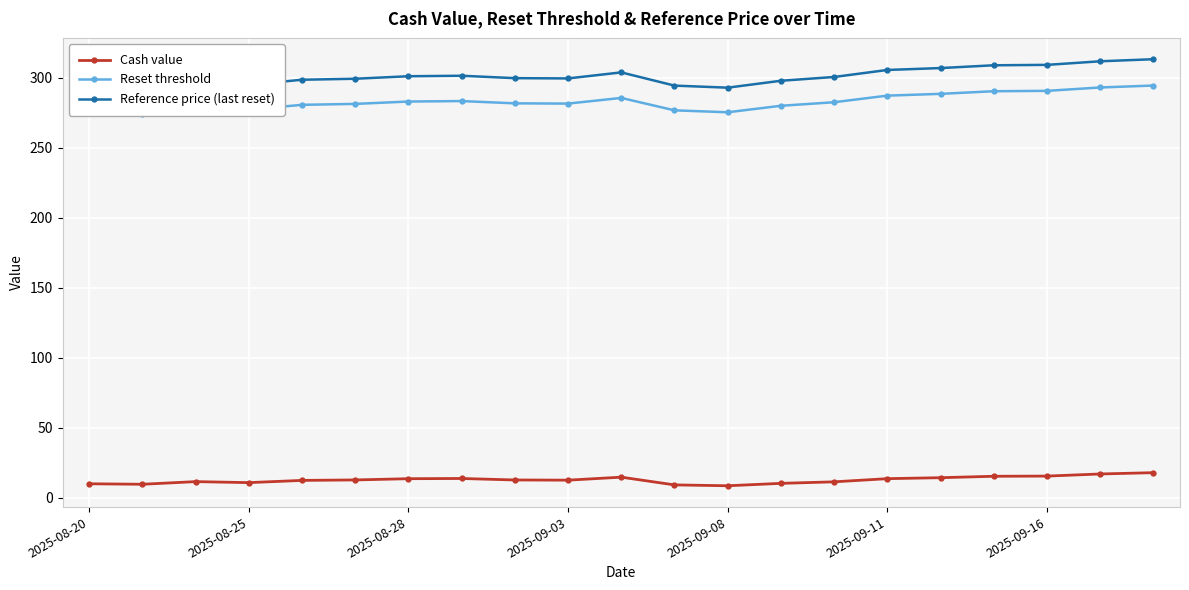

Where is Reference price (last reset) nearest to the value 302?

7